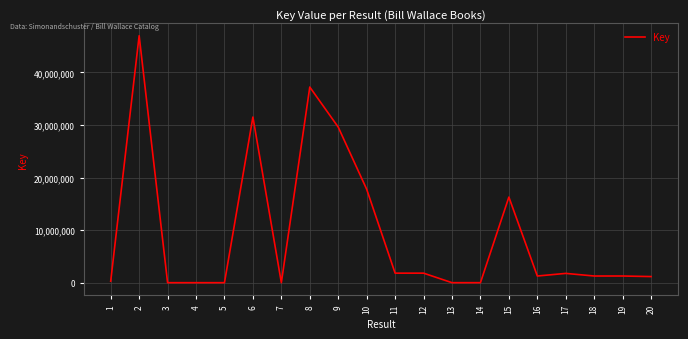

What is the change in value from 13 to 20?

+1163337